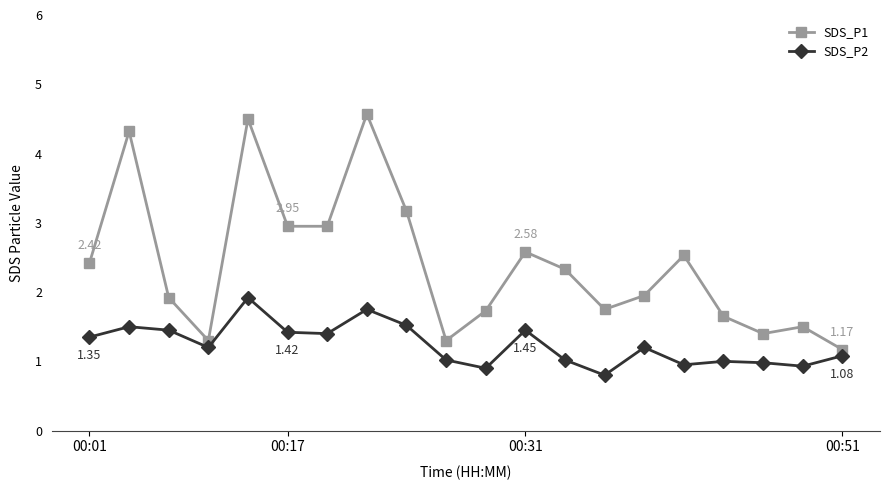

What is the sum of all SDS_P2 values?

24.8